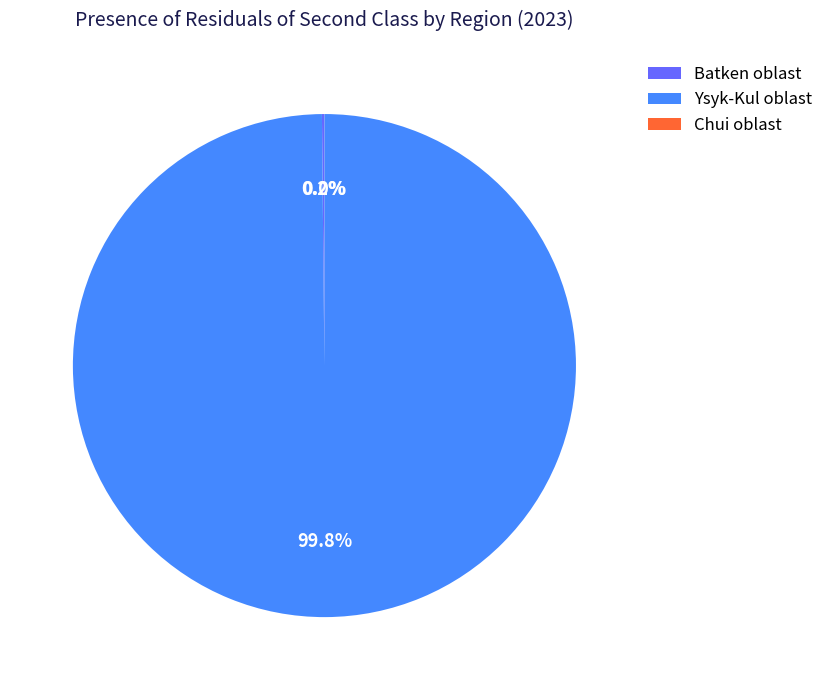

Is there a majority slice in this chart?

Yes